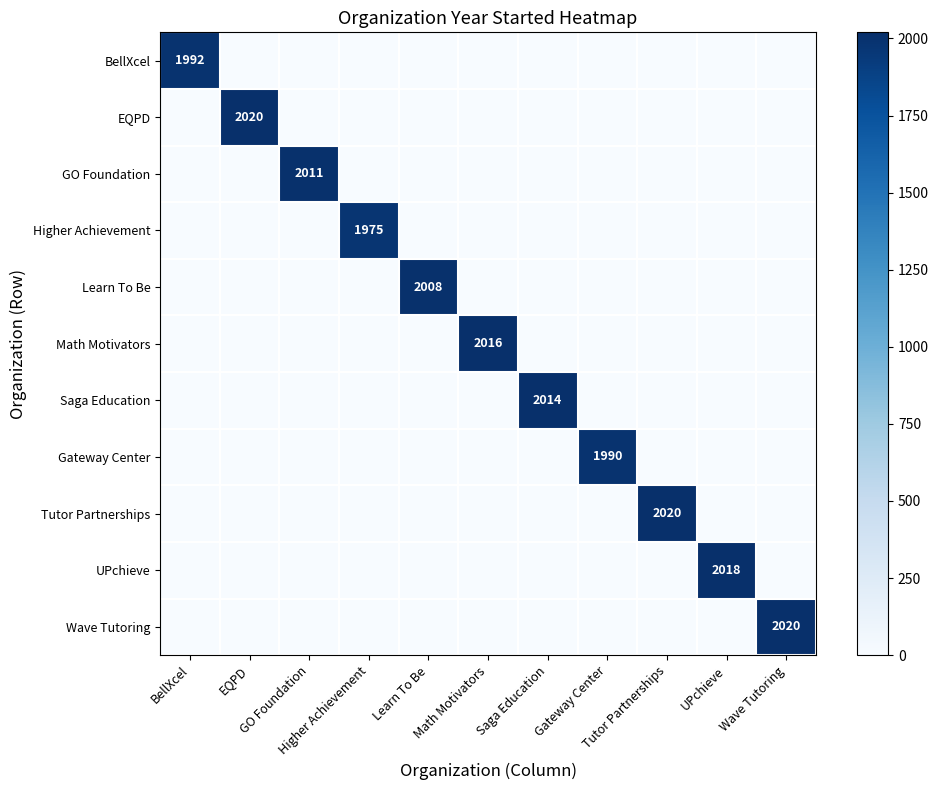

Is the value of Gateway Center at Higher Achievement greater than the value of Saga Education at Wave Tutoring?

No